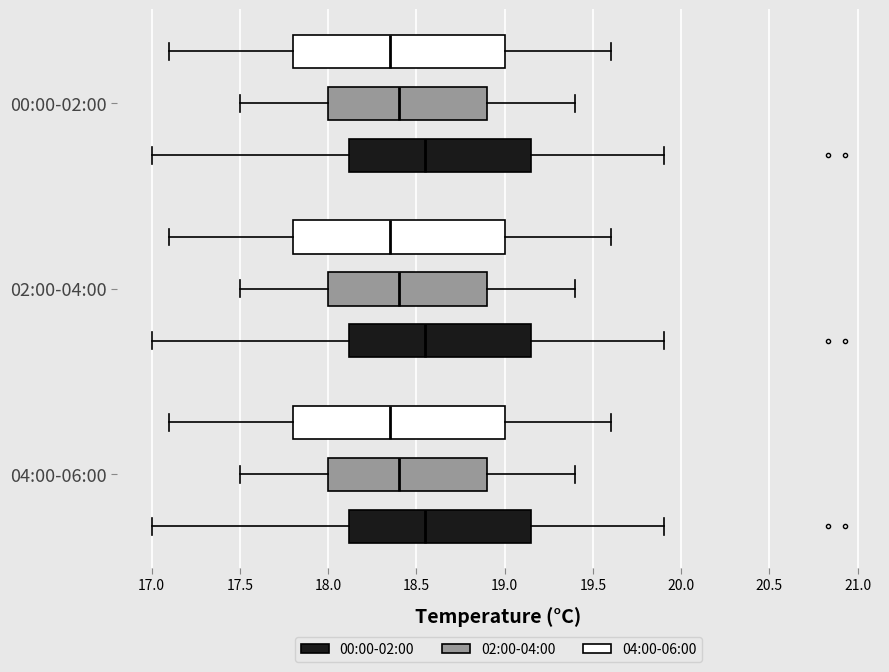

Where is the left edge of the box for 02:00-04:00 (00:00-02:00) on the x-axis? The values are not printed on the chart, so give them approximately, as read against the axis.

18.10